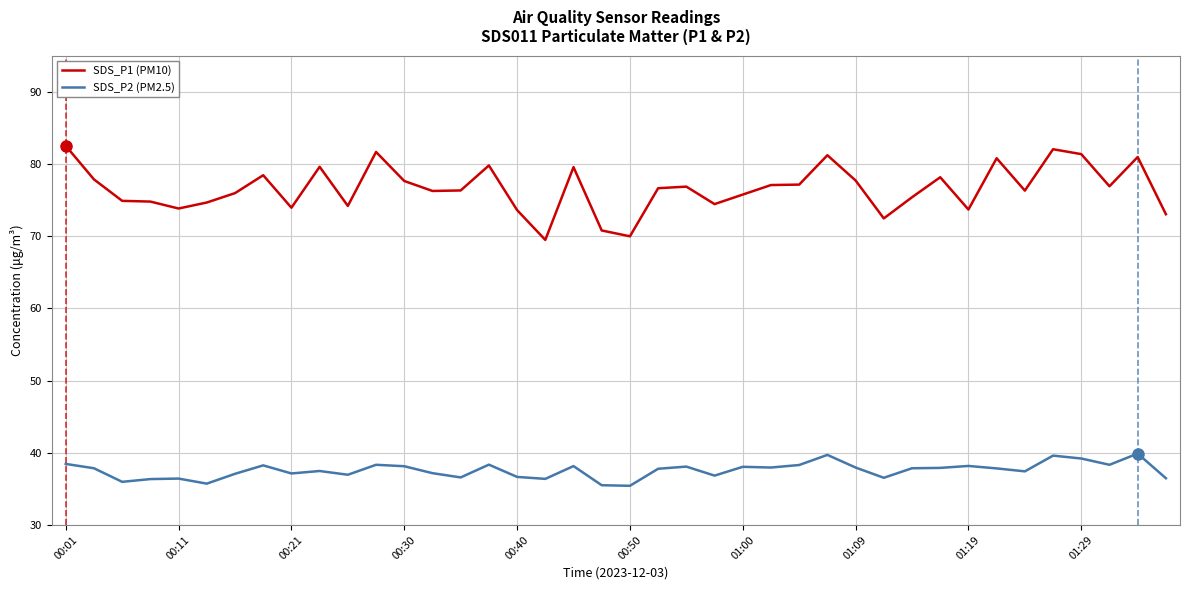

Rank the series by their maximum value, from lowest to highest.

SDS_P2 (PM2.5), SDS_P1 (PM10)